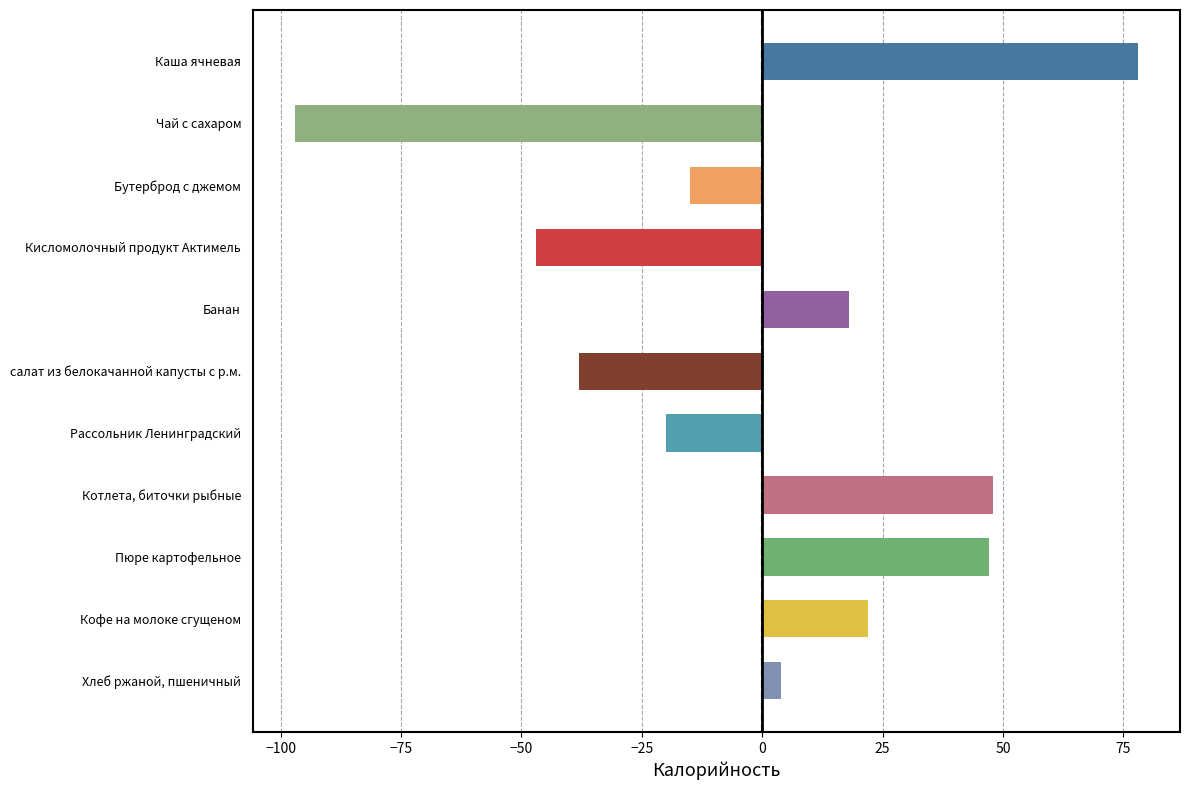

How many values are below 4?

5